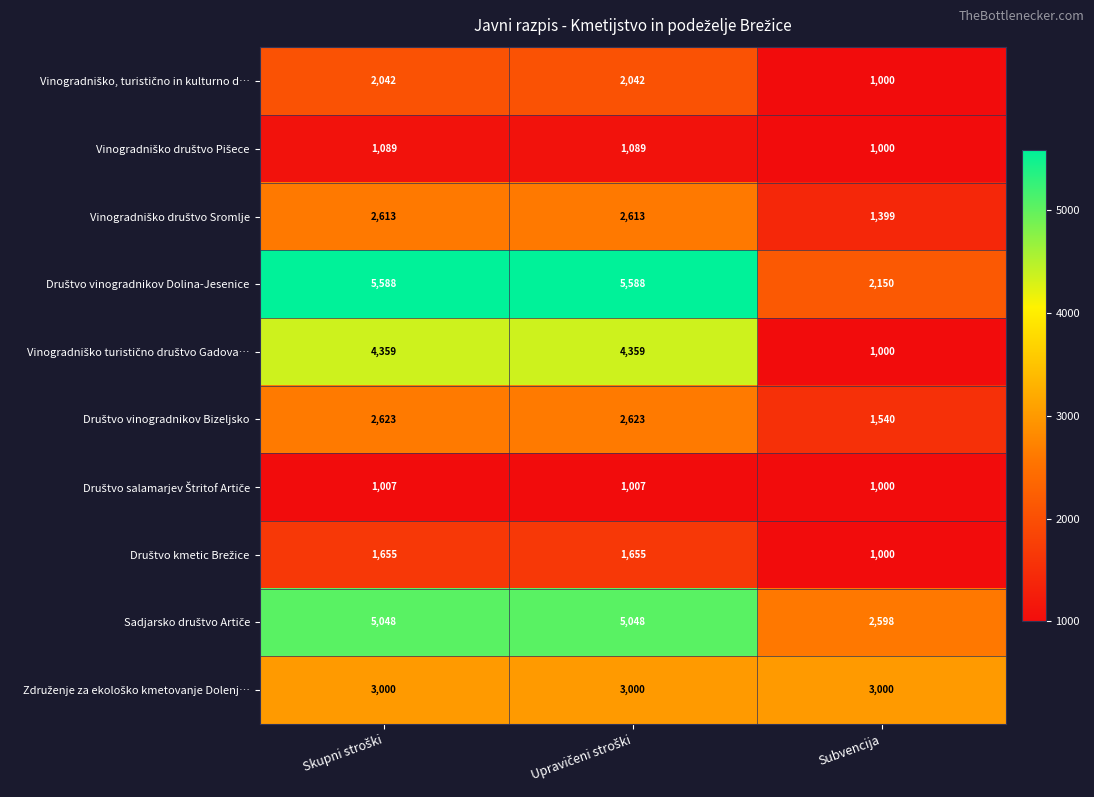

Which category has the lowest value across all series?

Subvencija